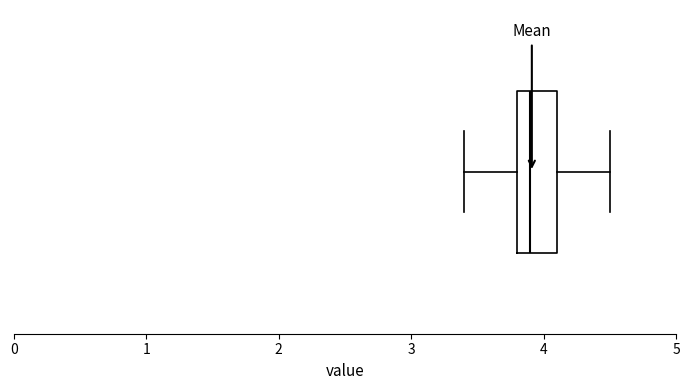

Read this box plot against the x-axis: the position of the median line, the range covered by the box, and the ends of both whiskers. The values are not printed on the chart, so give them approximately, as read against the axis.

median 3.9, box 3.8 to 4.1, whiskers 3.4 to 4.5